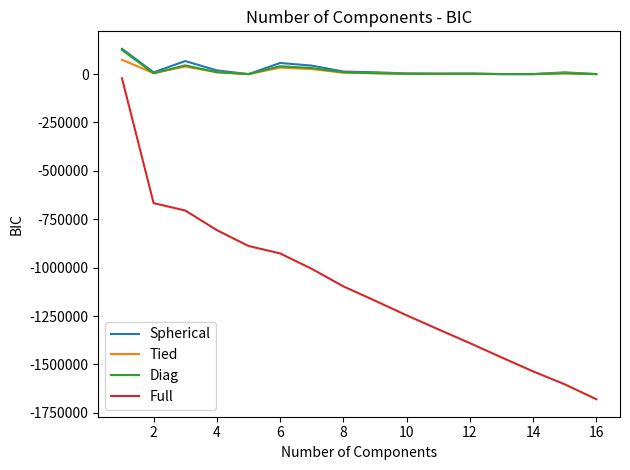

What is the maximum value shown in the chart?

130559.9